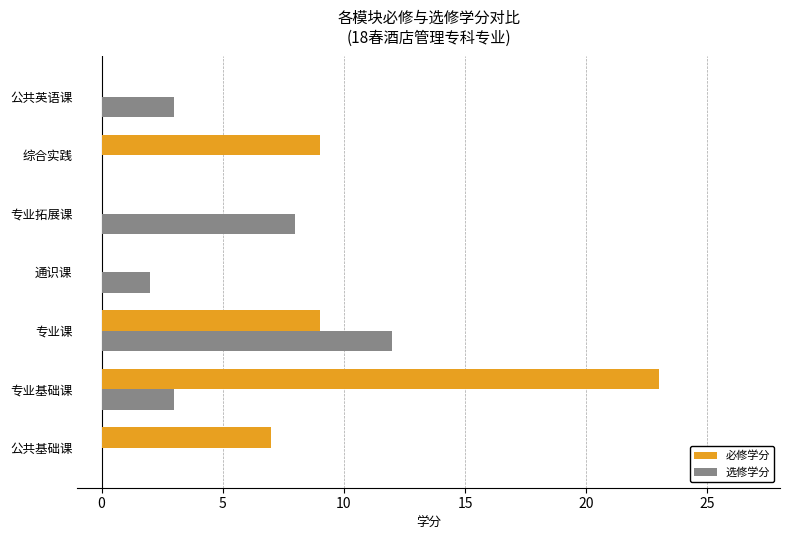

At which category is the sum across all series the highest?

专业基础课